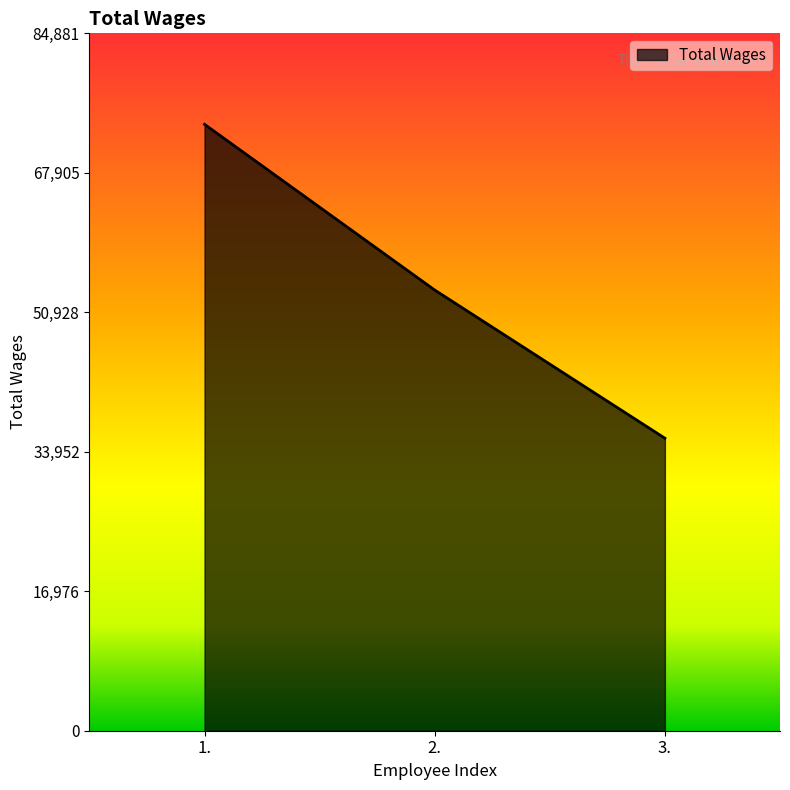

Reading left to right, transcribe all the data shown in this chart.

73810	53638	35603